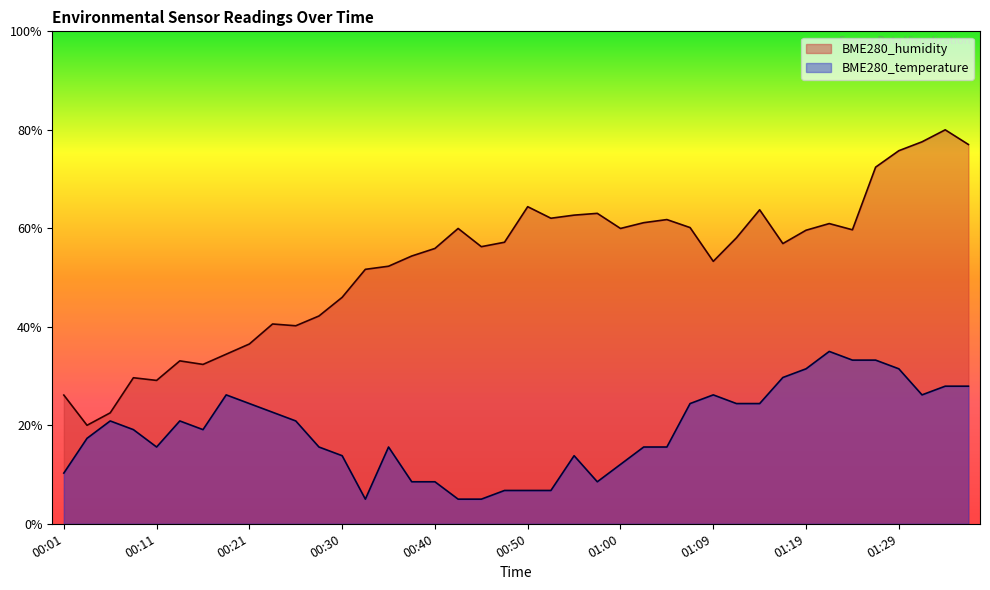

How many interior local peaks does the BME280_temperature series have?

7